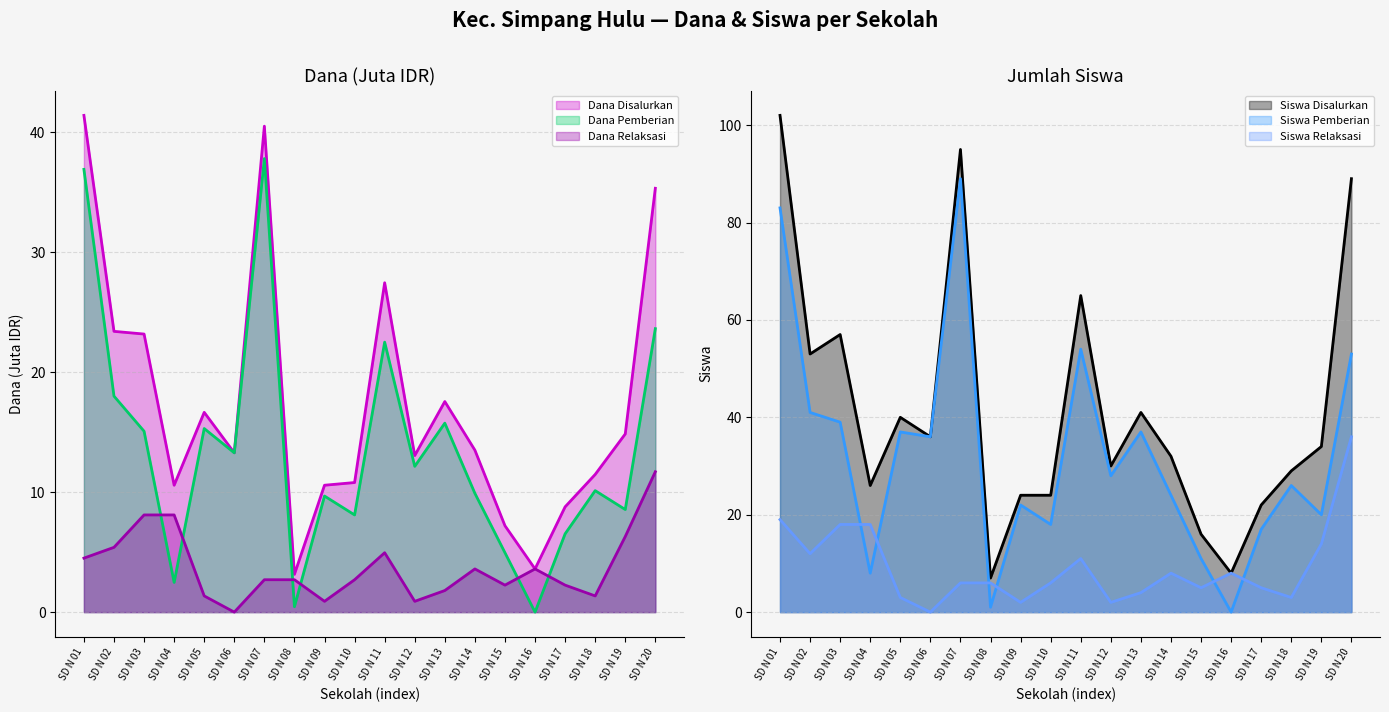

Between SD N 08 and SD N 17, which series saw the biggest shift?

Siswa Pemberian